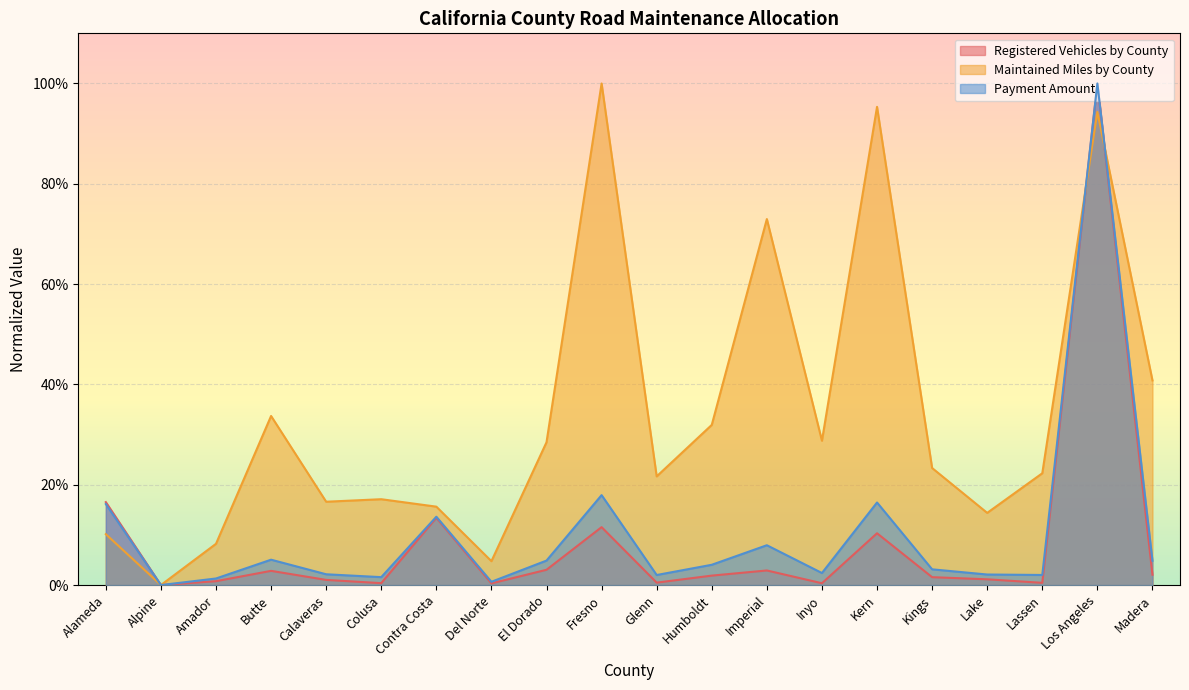

Rank the categories by Maintained Miles by County value from highest to lowest.

Fresno, Kern, Los Angeles, Imperial, Madera, Butte, Humboldt, Inyo, El Dorado, Kings, Lassen, Glenn, Colusa, Calaveras, Contra Costa, Lake, Alameda, Amador, Del Norte, Alpine